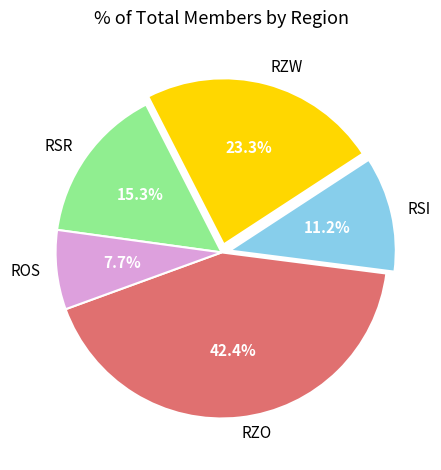

Count the number of slices in the pie.

5